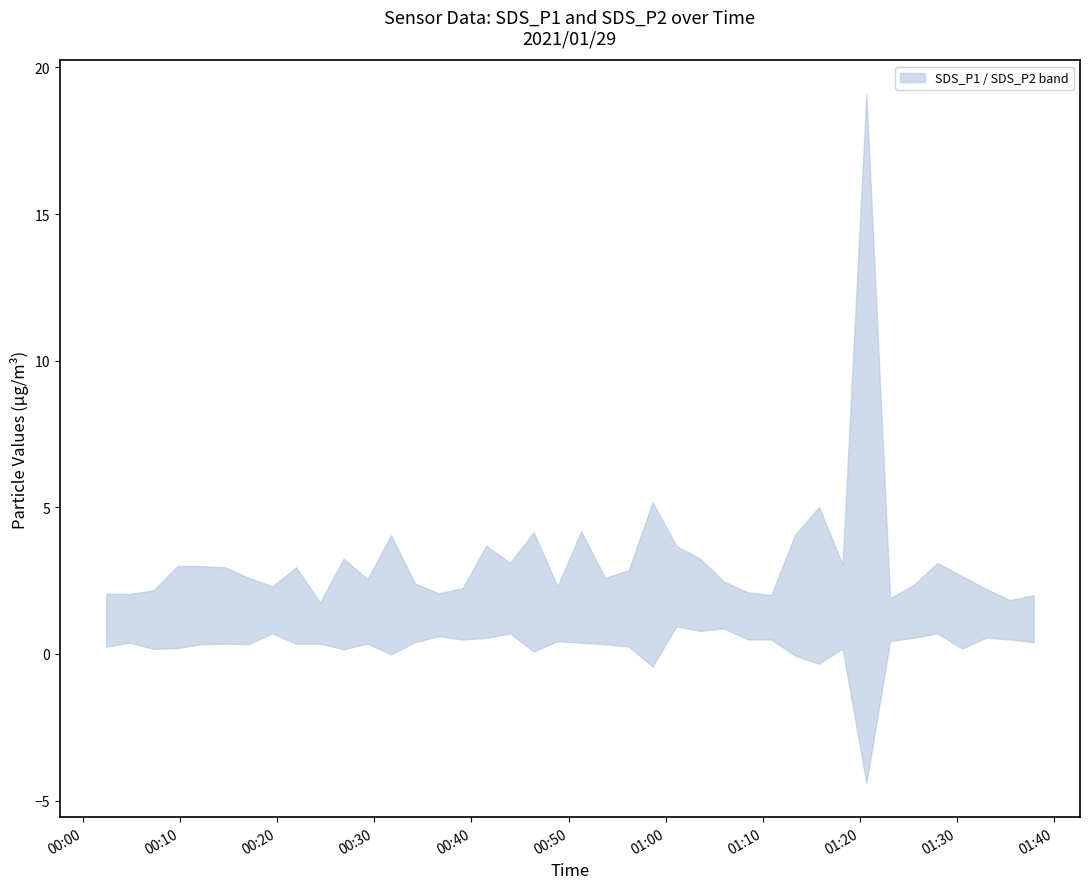

At which category does lower reach its first local valley?

2021/01/29 00:07:18